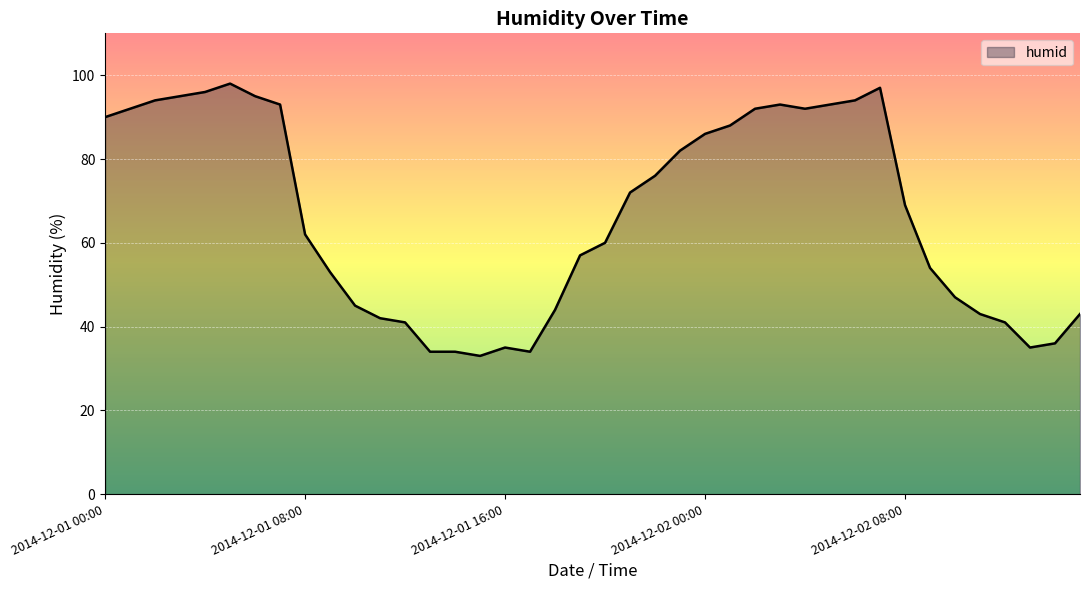

What is the difference between the maximum and minimum values?

65